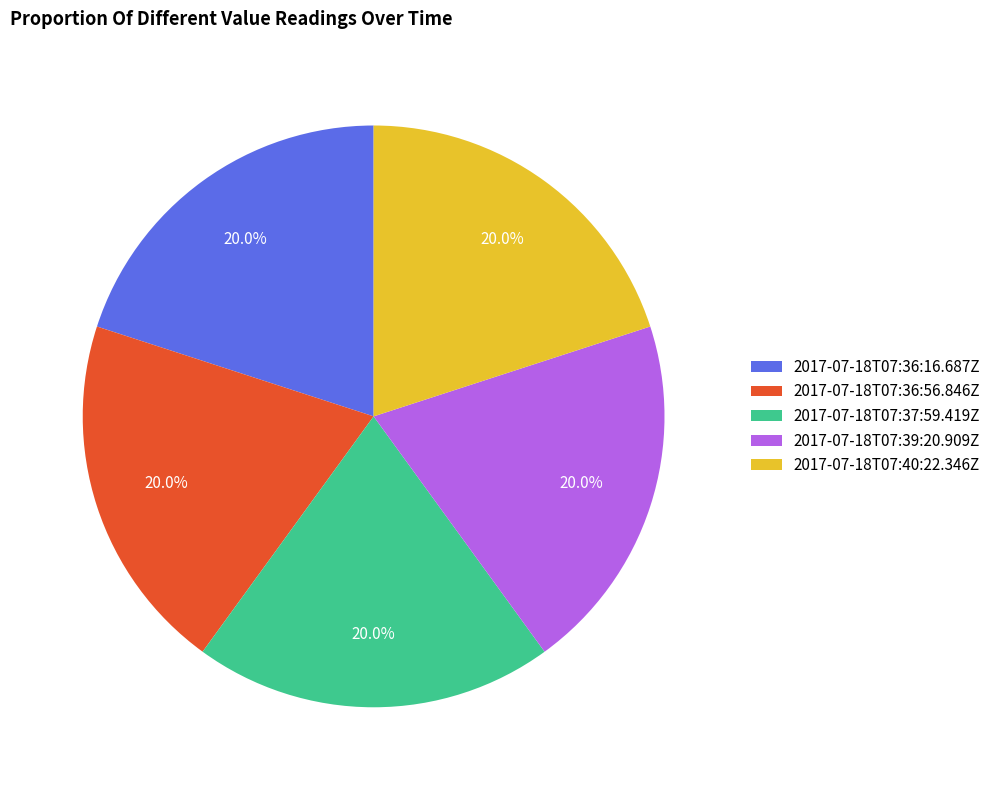

Do 2017-07-18T07:37:59.419Z and 2017-07-18T07:39:20.909Z together represent more than half of the pie?

No